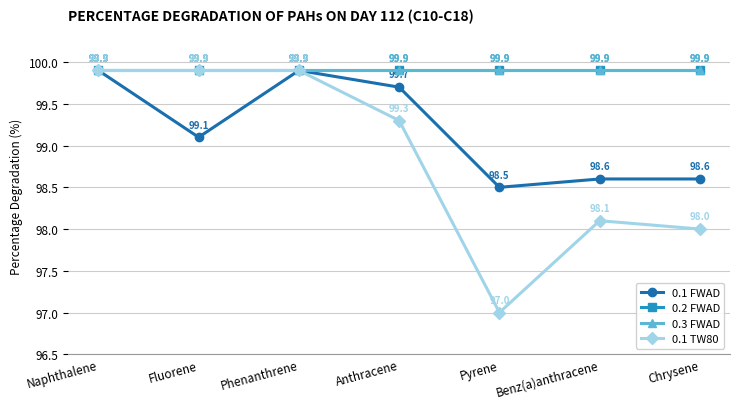

At which category is the sum across all series the highest?

Naphthalene